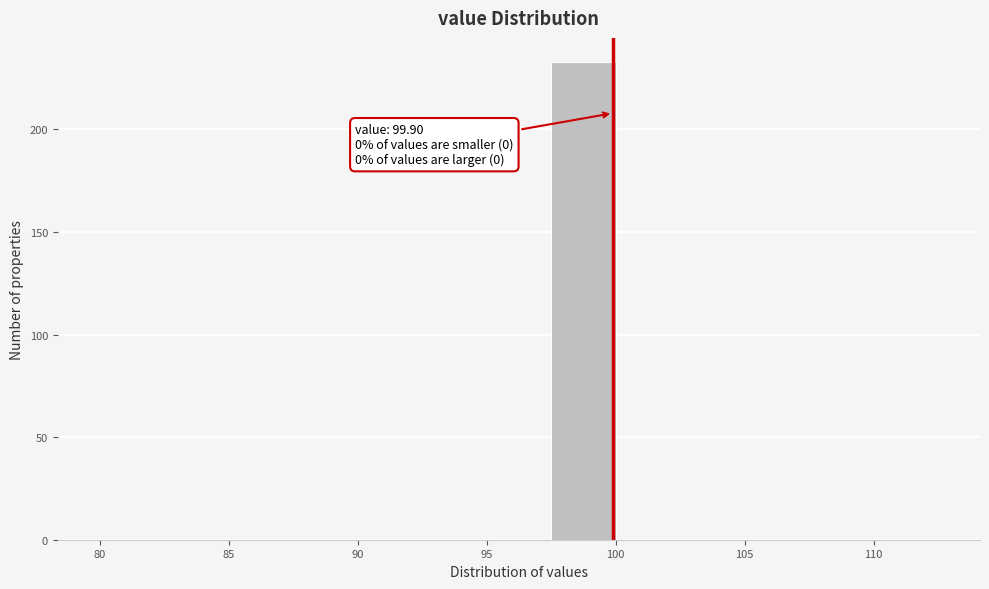

Over which range of the x-axis is the bar tallest?

97.5 to 100.0